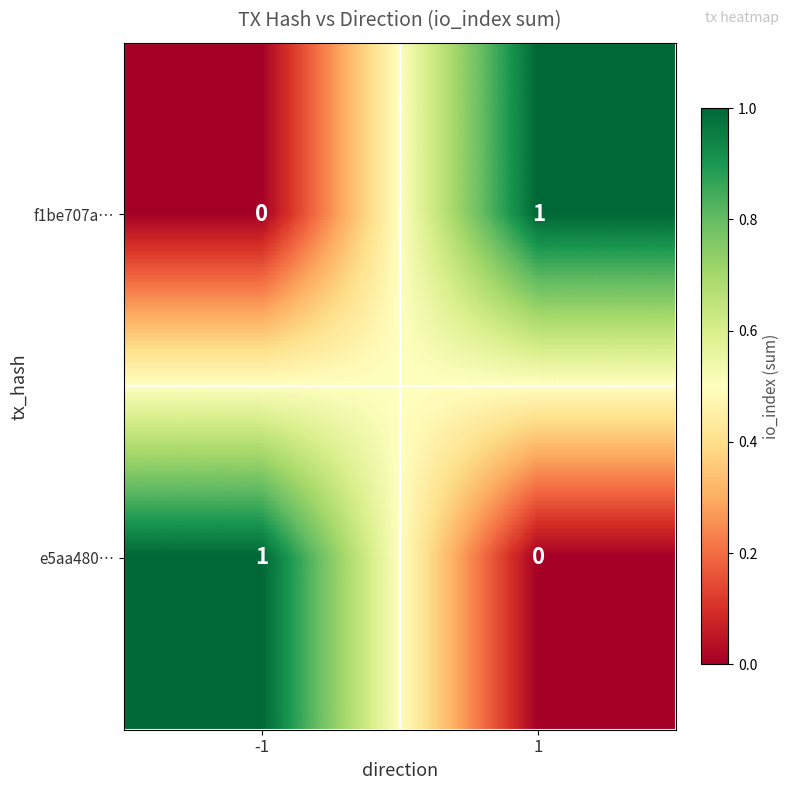

Reading left to right, what are all the values shown in this chart?

f1be707a…: -1=0	1=1
e5aa480…: -1=1	1=0